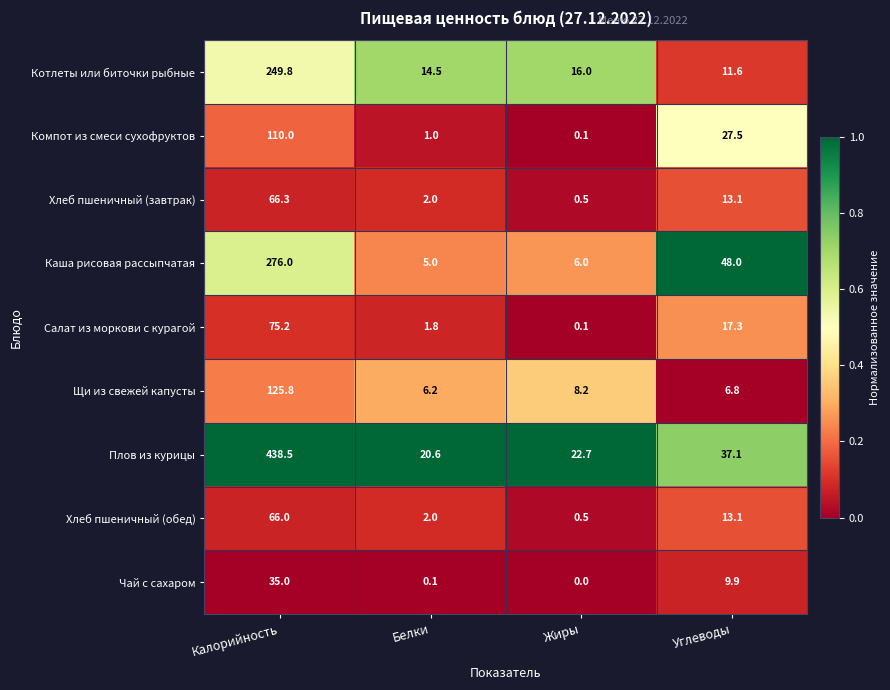

What is the sum of the Каша рисовая рассыпчатая values at Белки and Углеводы?

53.0